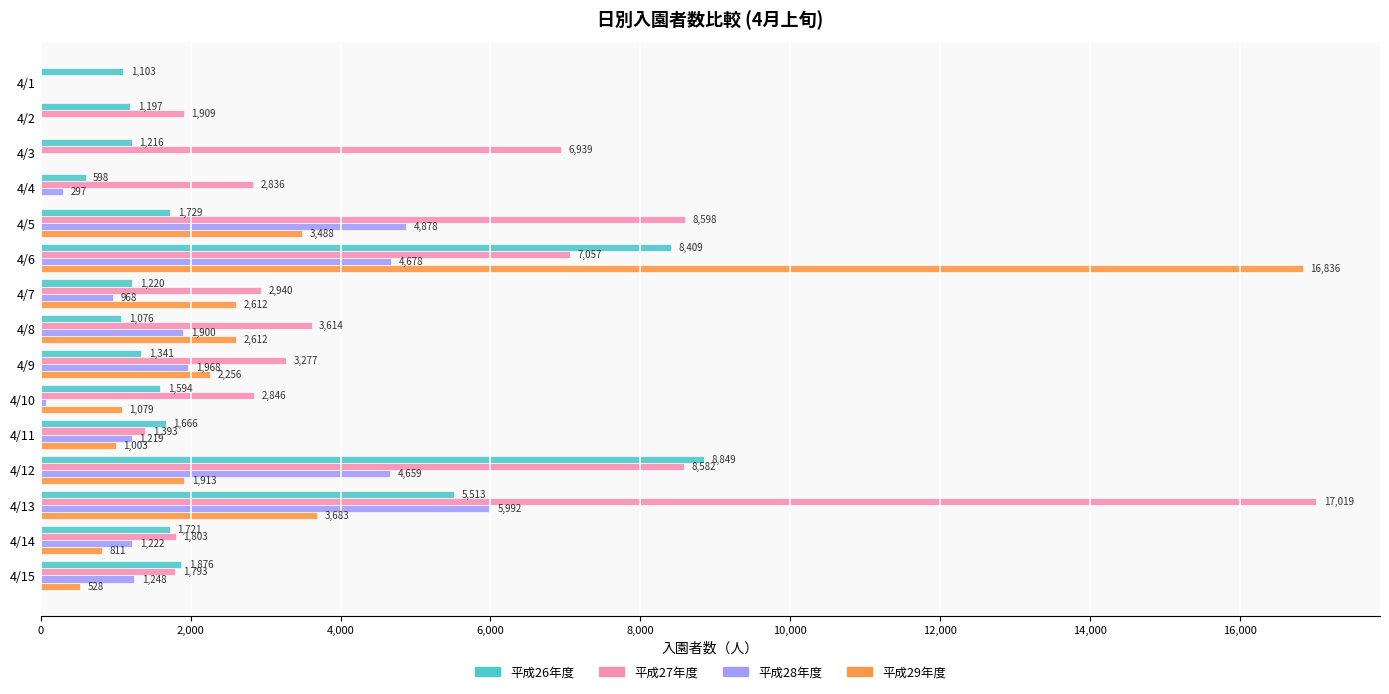

The value of 平成26年度 at 4/3 is 1216. True or false?

True